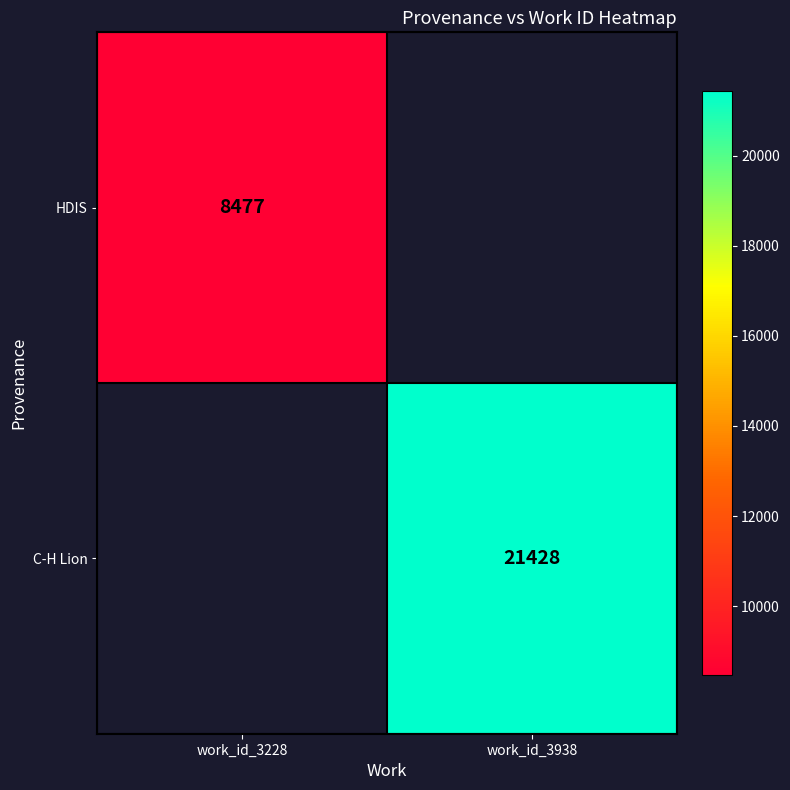

Is it true that C-H Lion equals 31635 at work_id_3938?

False